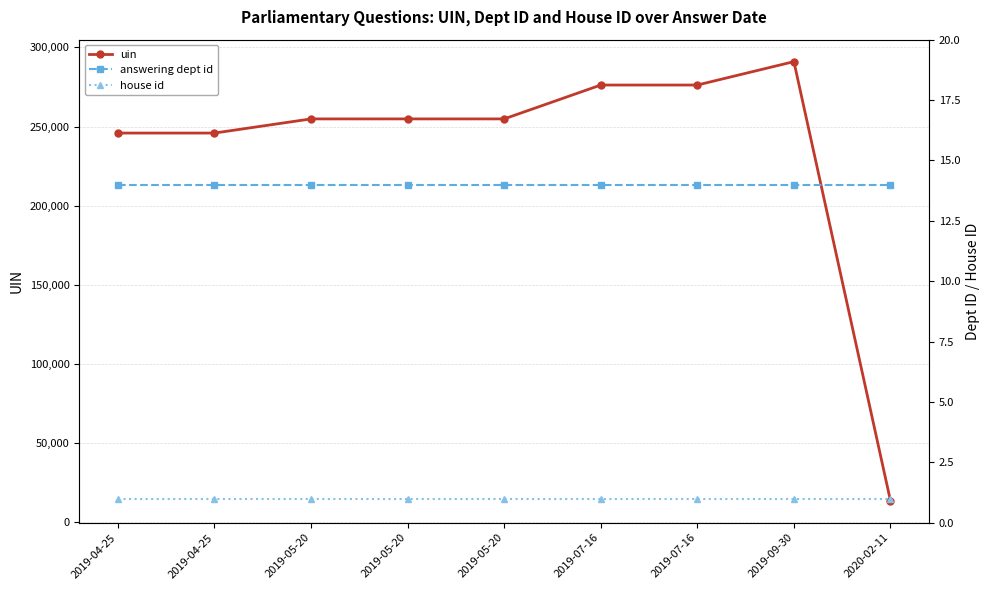

What is the average value of the uin series?

234827